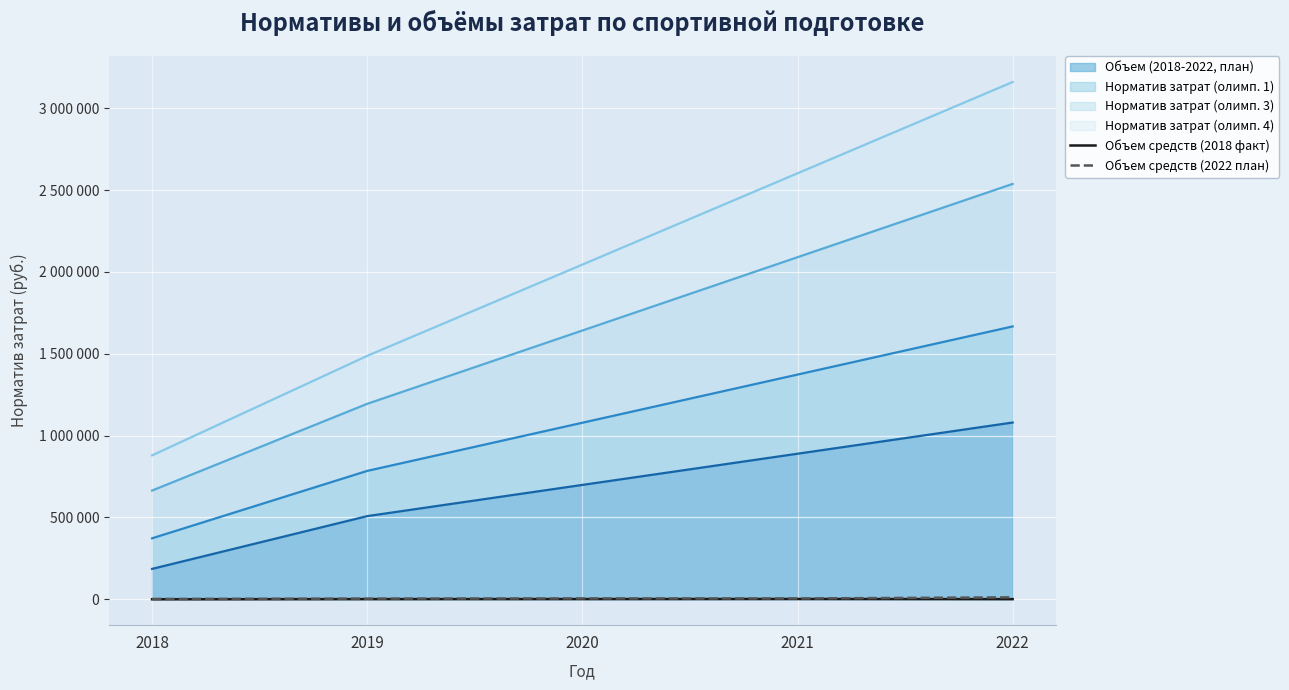

At which category does the chart reach its minimum across all series?

2018